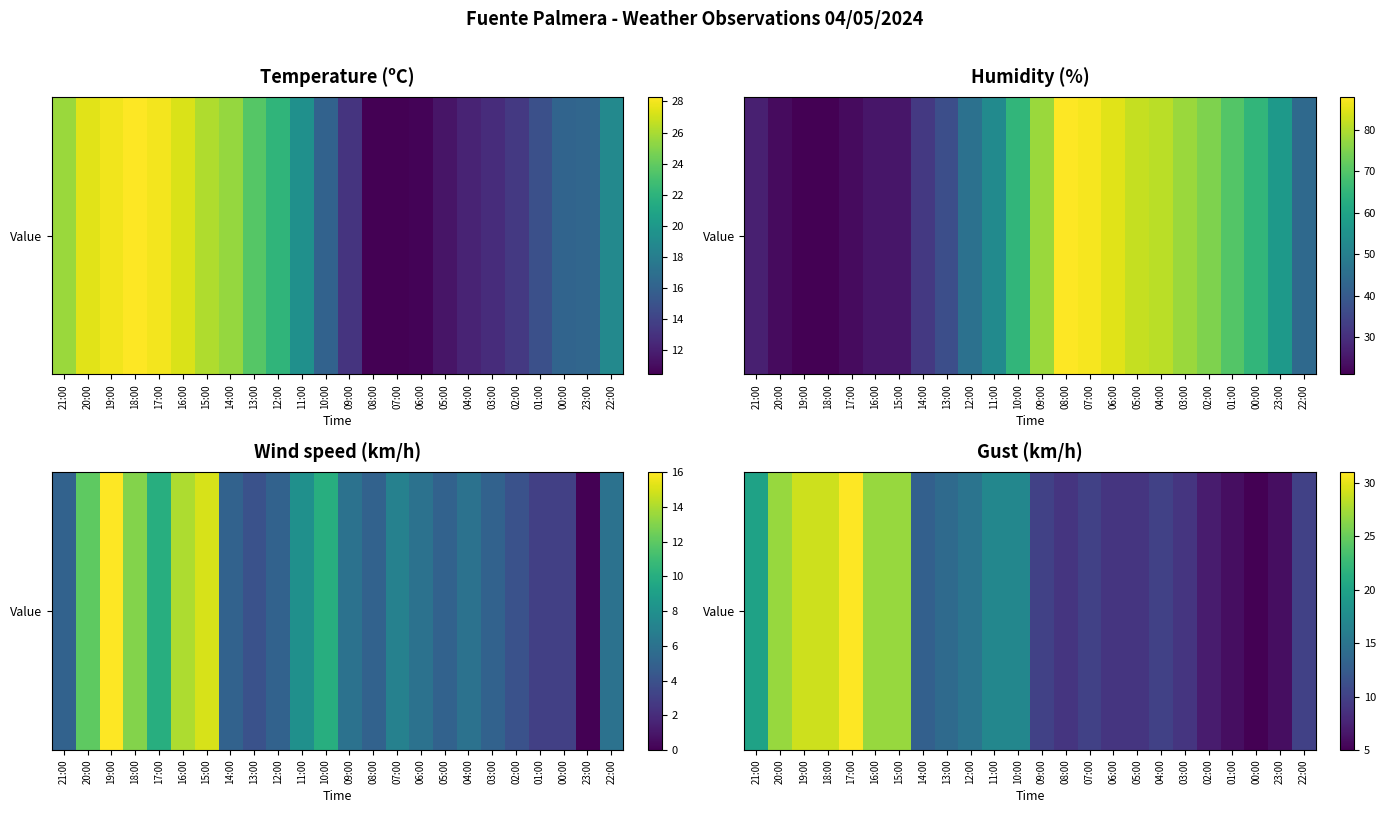

The chart shows a value of 38 at 16:00. True or false?

False